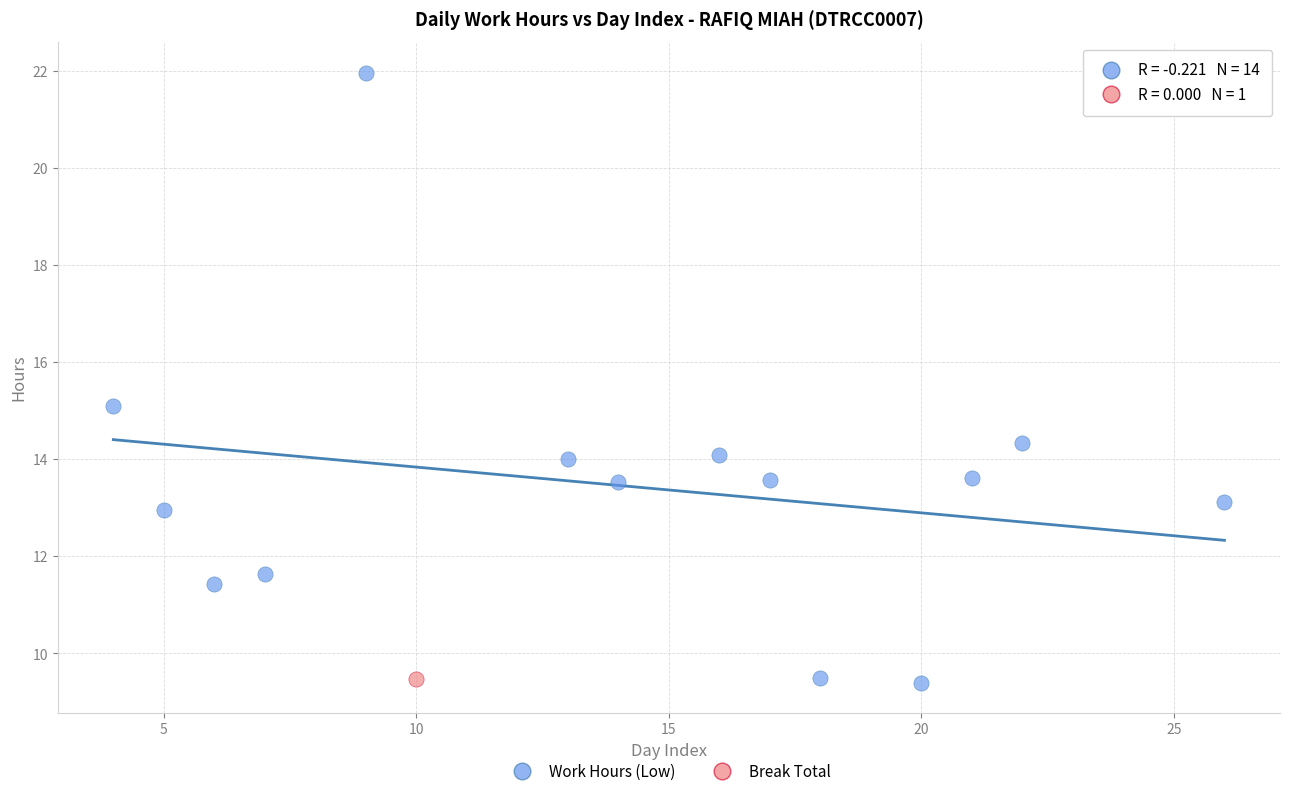

What are all the series names shown in the legend?

Work Hours (Low), Break Total